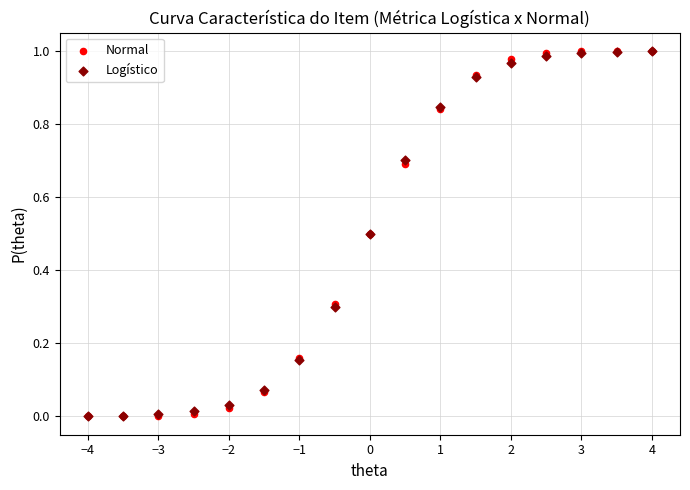

What are all the series names shown in the legend?

Normal, Logístico